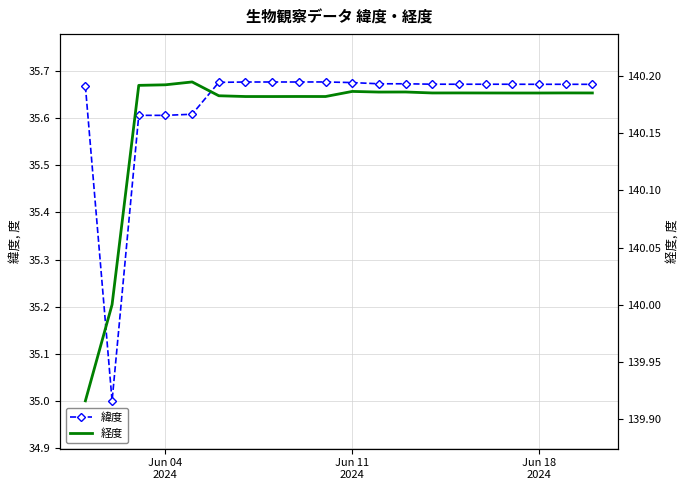

What are all the series names shown in the legend?

緯度, 経度